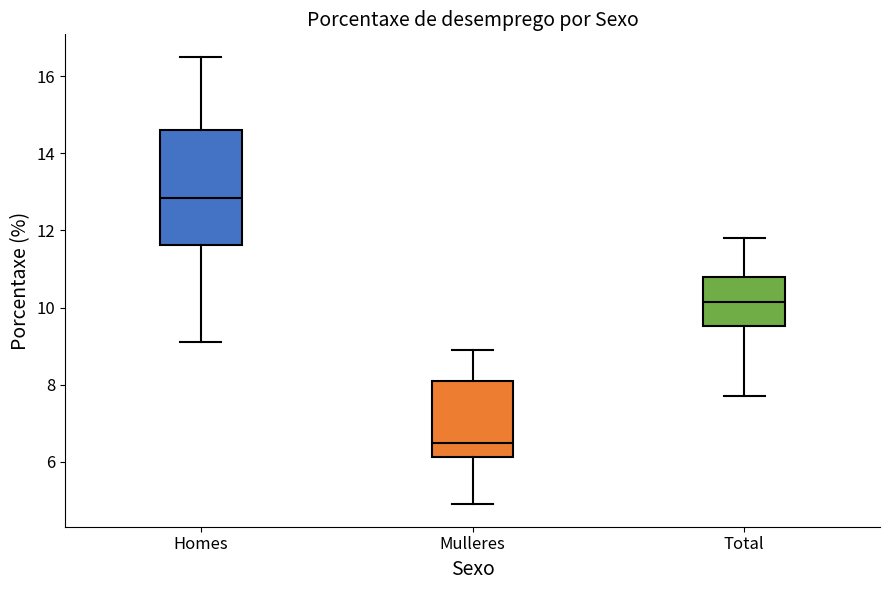

Which box has the lowest median line?

Mulleres